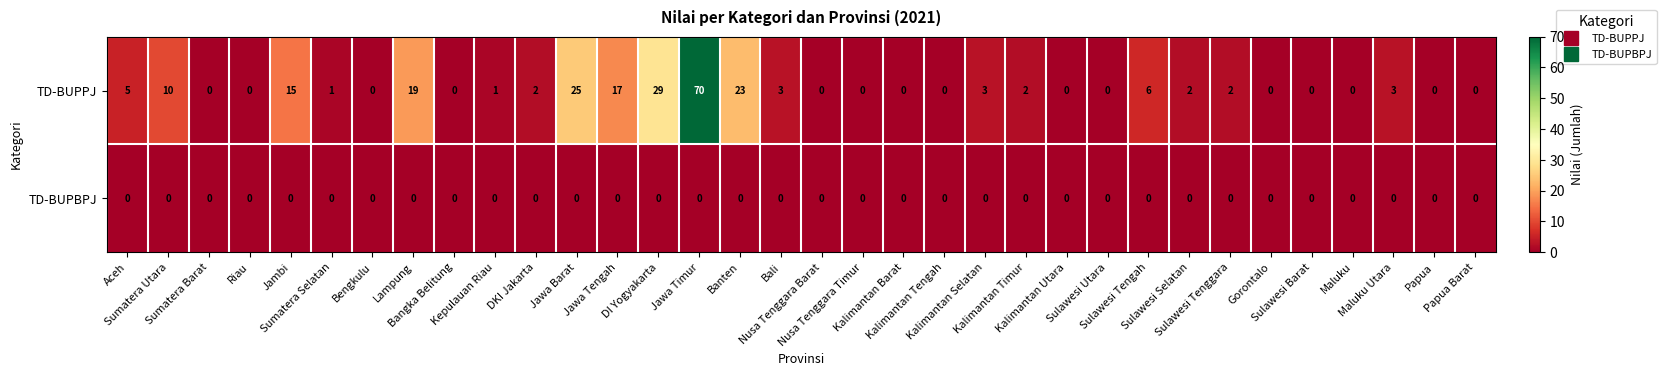

List the series in order of their peak value, highest first.

TD-BUPPJ, TD-BUPBPJ